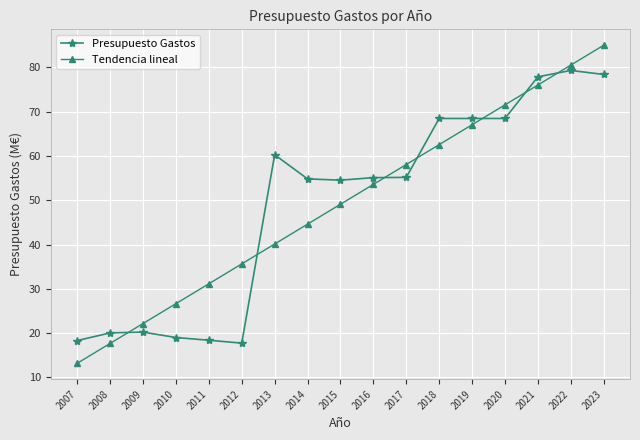

What is the value of the Tendencia lineal point at the 11th from the left?

58.1